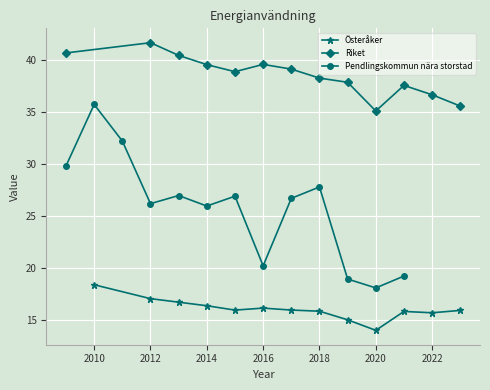

The Riket series shows 54.6 at 2012. True or false?

False